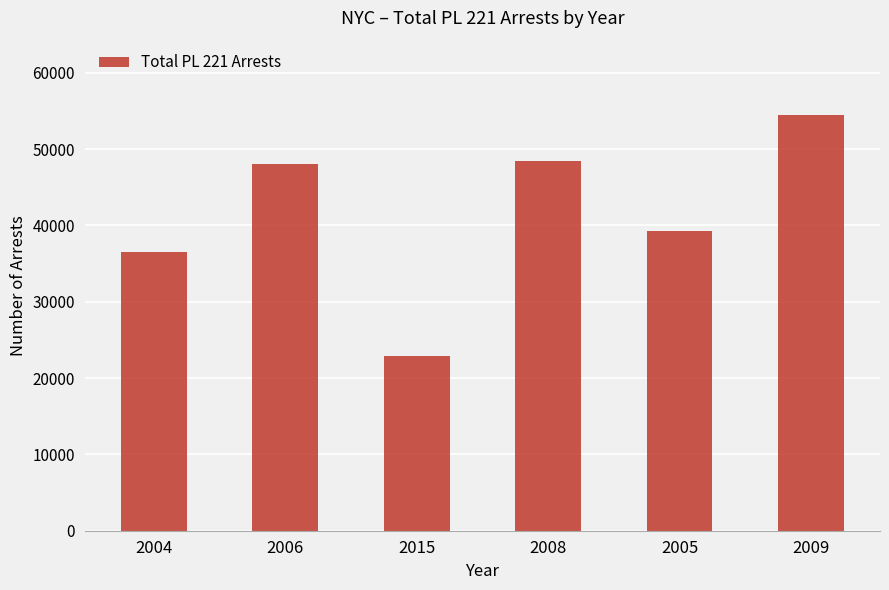

What is the value of the 4th bar from the left?

48494